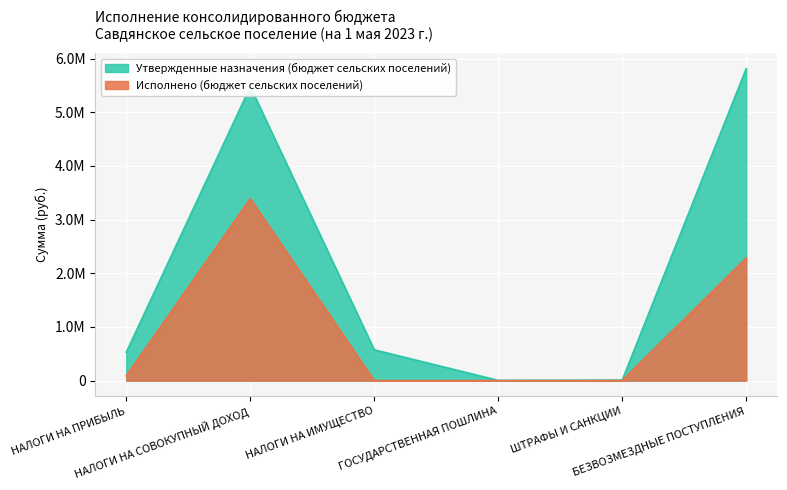

What is the label of the 6th point from the right?

НАЛОГИ НА ПРИБЫЛЬ